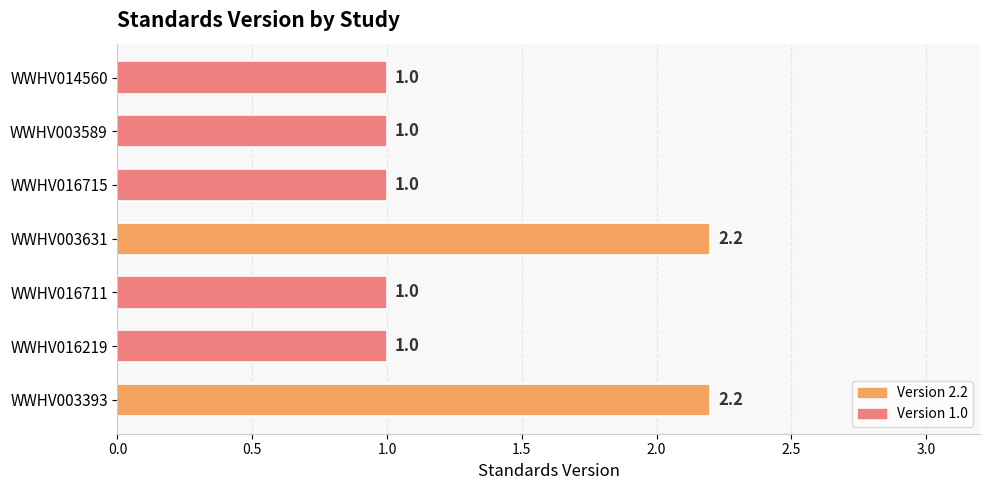

What is the sum of all values?

9.4